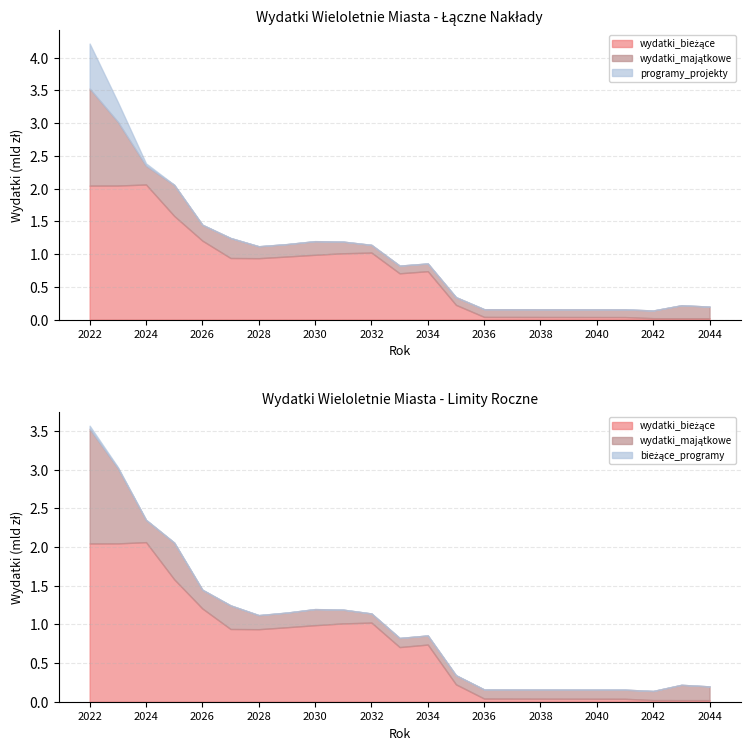

What is the difference between the maximum and second lowest values in the programy_projekty series?

686456176